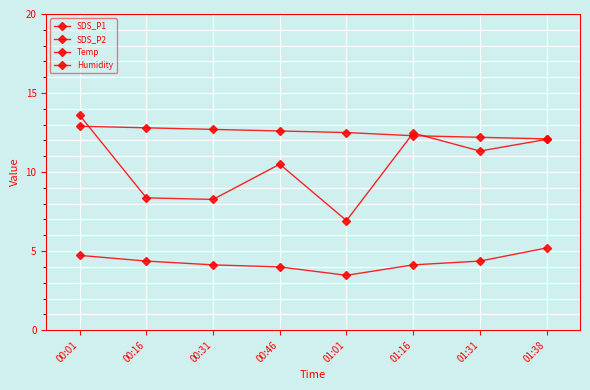

How many lines are shown in the chart?

4